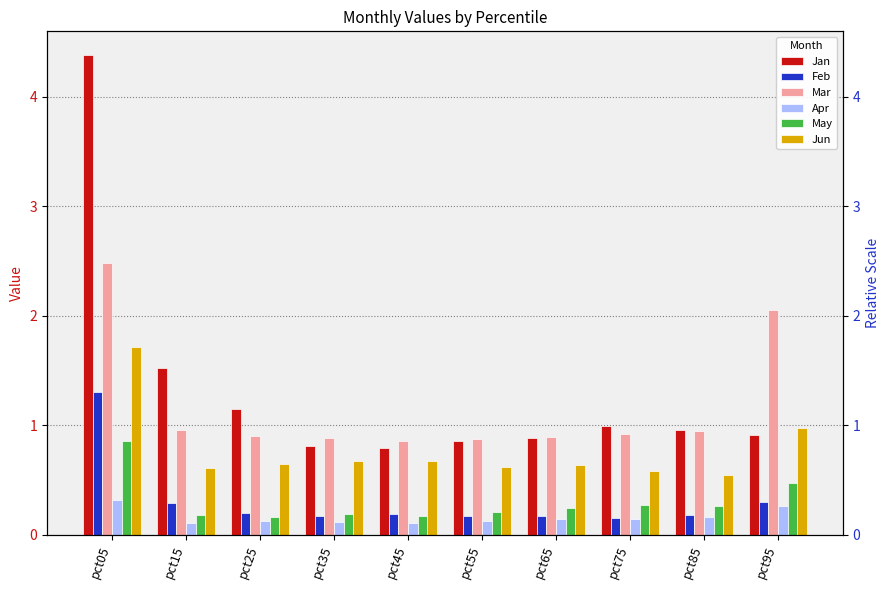

How many series are shown in this chart?

6